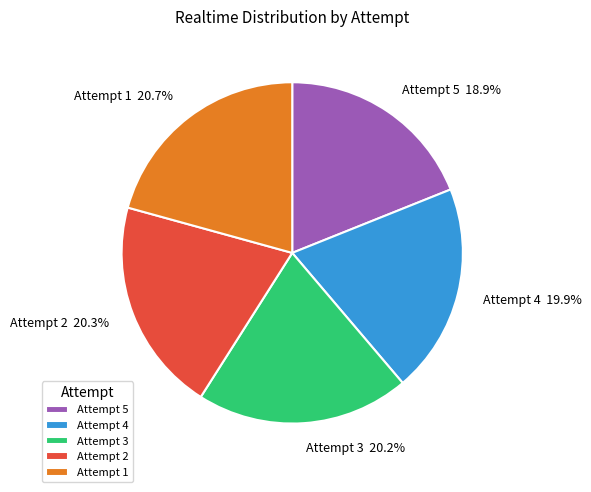

Approximately how many times larger is the value at Attempt 3 compared to Attempt 4?

1.0